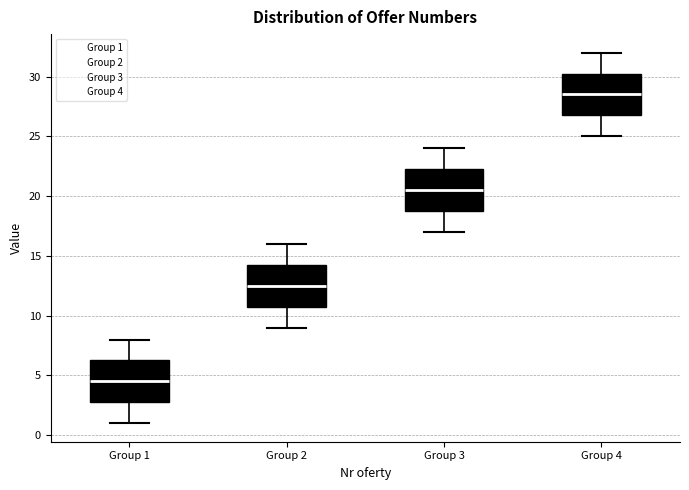

Reading left to right, transcribe this box plot: for each box, give where its median line is, the range the box spans, and where its two whiskers end, as read against the y-axis. The values are not printed on the chart, so give them approximately, as read against the axis.

Group 1: median 4.5, box 3.0 to 6.5, whiskers 1.0 to 8.0
Group 2: median 12.5, box 11.0 to 14.5, whiskers 9.0 to 16.0
Group 3: median 20.5, box 19.0 to 22.5, whiskers 17.0 to 24.0
Group 4: median 28.5, box 27.0 to 30.5, whiskers 25.0 to 32.0